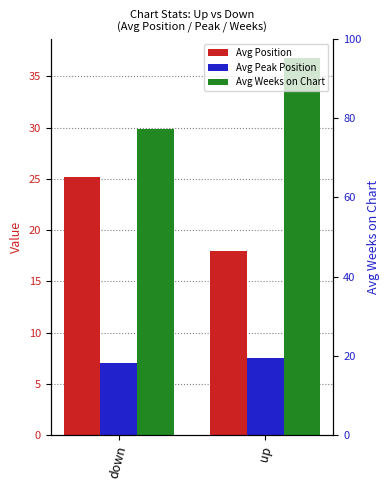

Which series has the largest total across all categories?

Avg Weeks on Chart